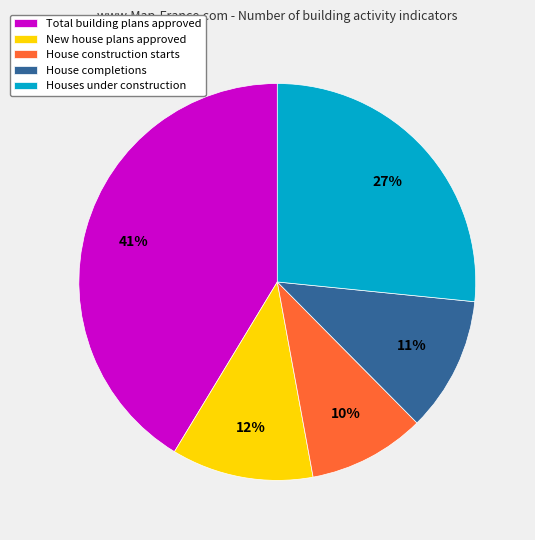

Rank the categories by value from highest to lowest.

Total building plans approved, Houses under construction, New house plans approved, House completions, House construction starts